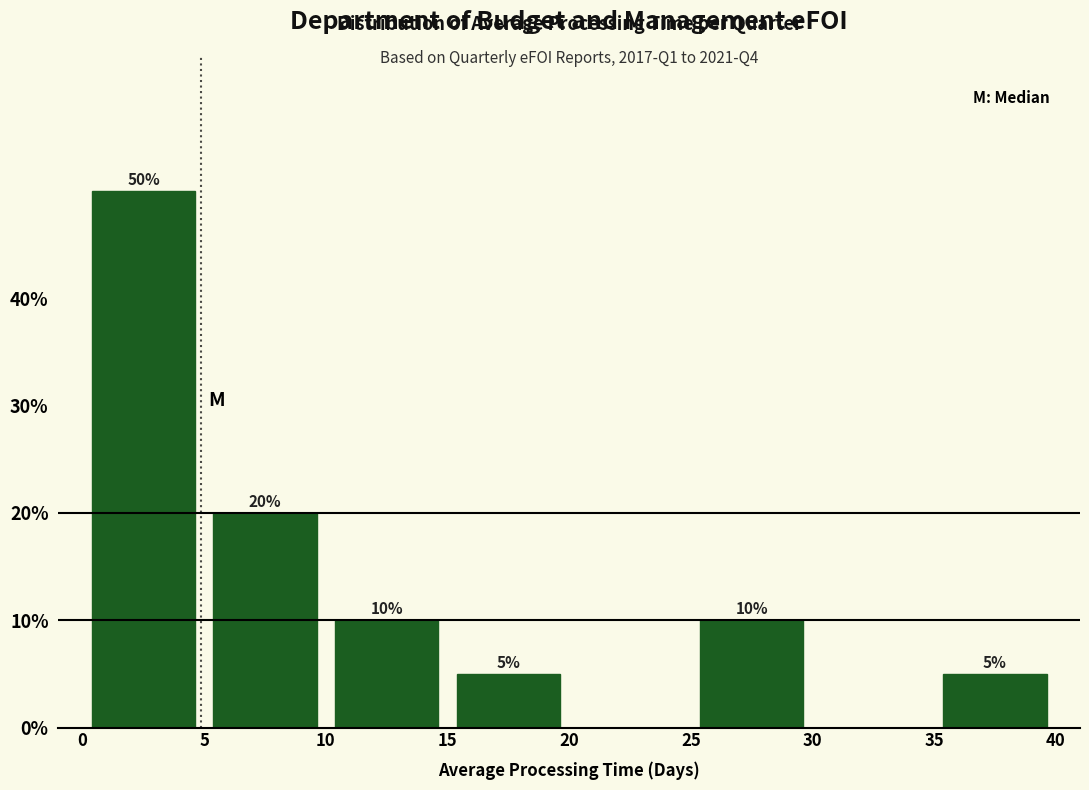

Over which range of the x-axis is the bar tallest?

0 to 5